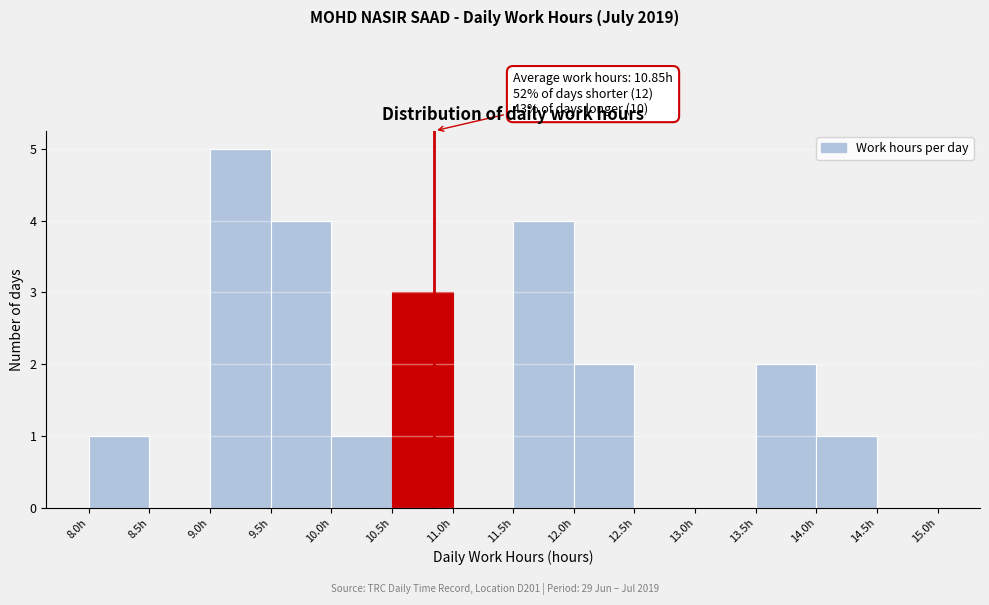

Which range on the x-axis has the tallest bar?

9.0 to 9.5